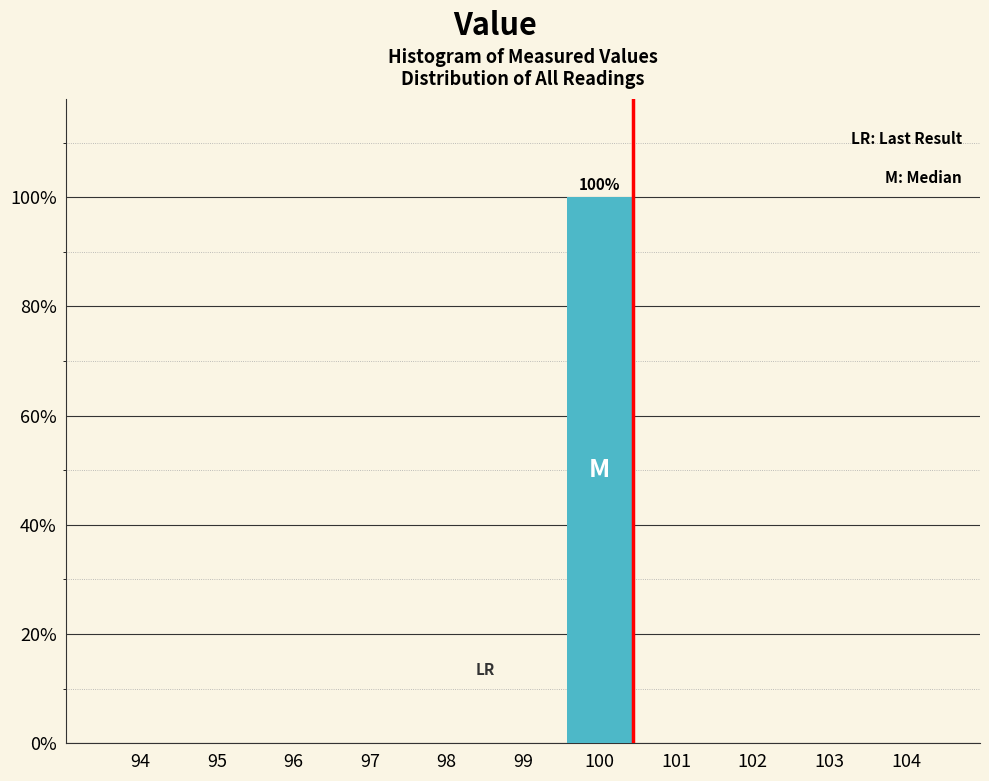

Over which range of the x-axis is the bar tallest?

99.5 to 100.5